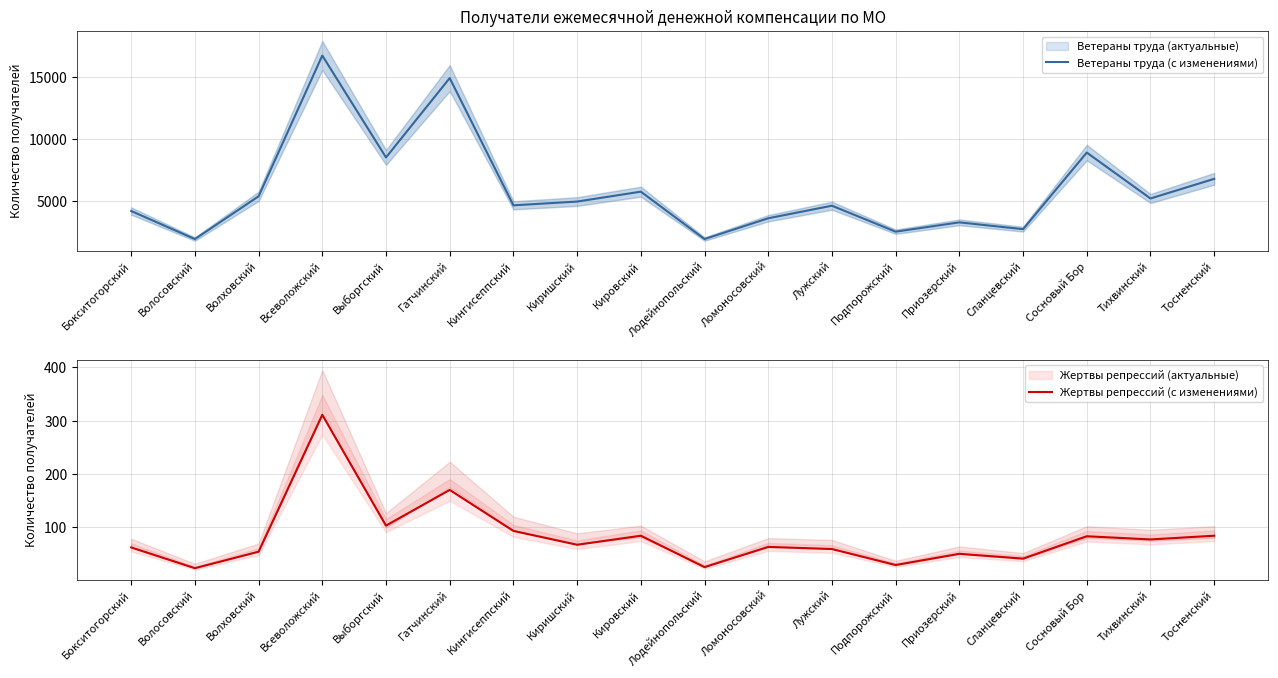

The value of Ветераны труда (с изменениями) at Кингисеппский is 4674. True or false?

True